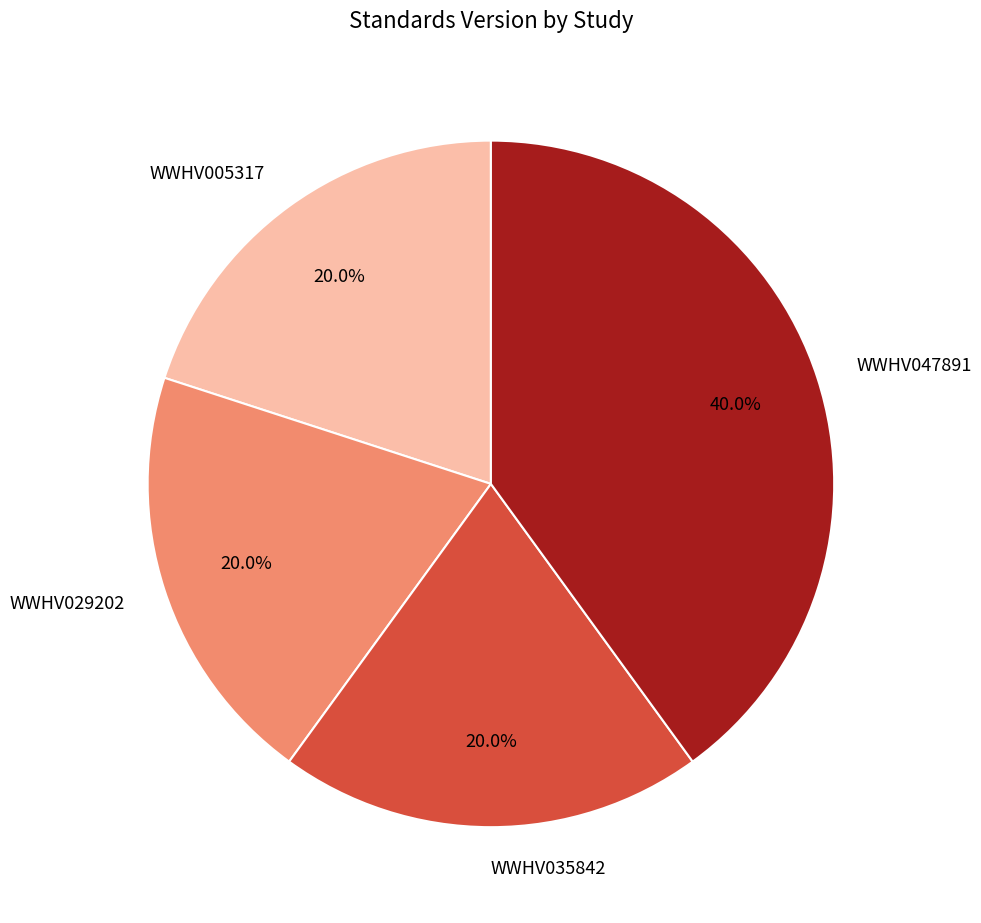

Approximately how many times larger is the value at WWHV035842 compared to WWHV047891?

0.5